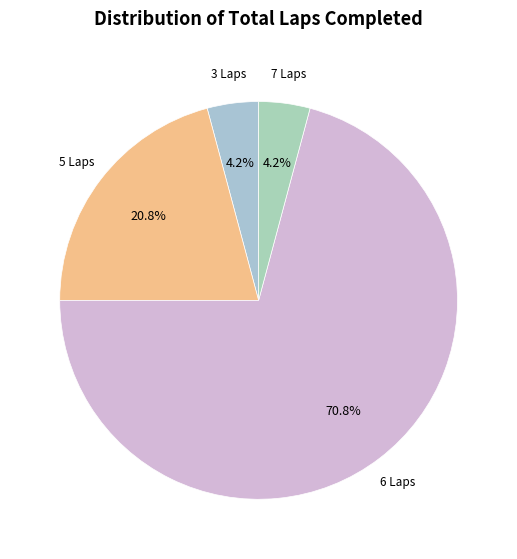

Is there a majority slice in this chart?

Yes